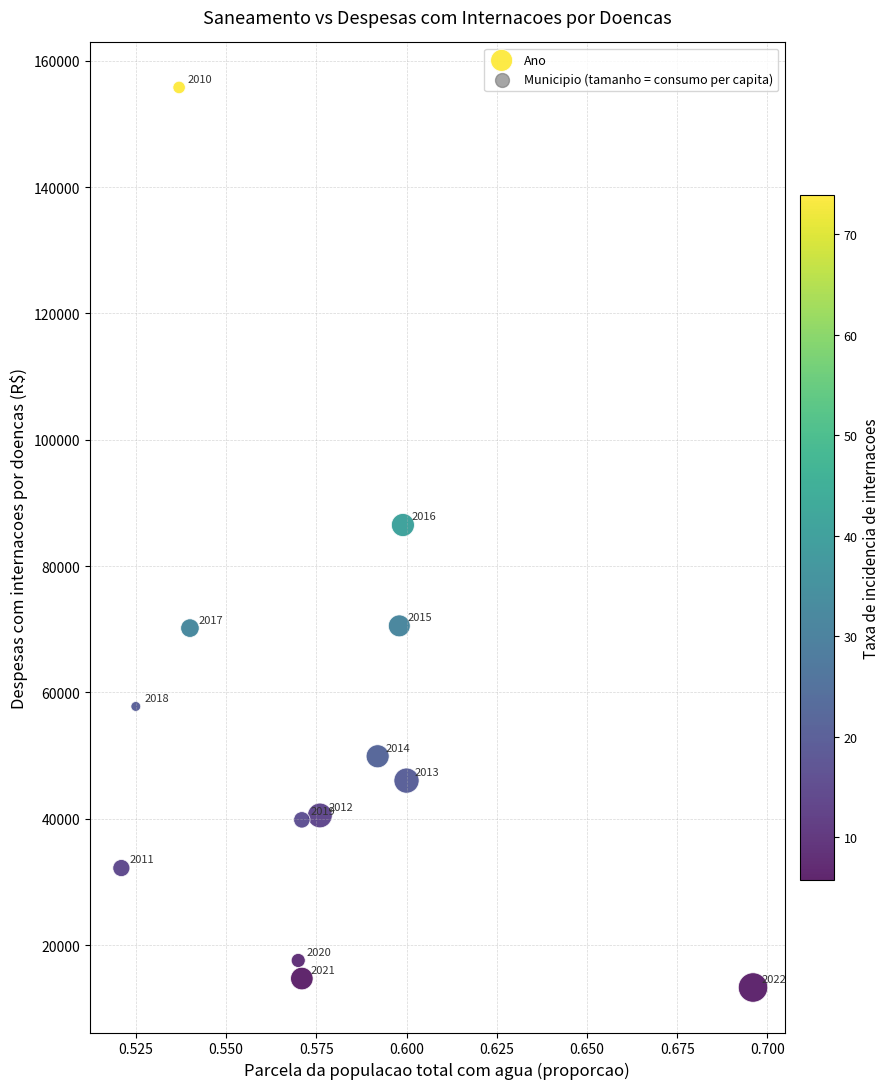

What Y value in the scatter plot is closest to 84522?

86495.0